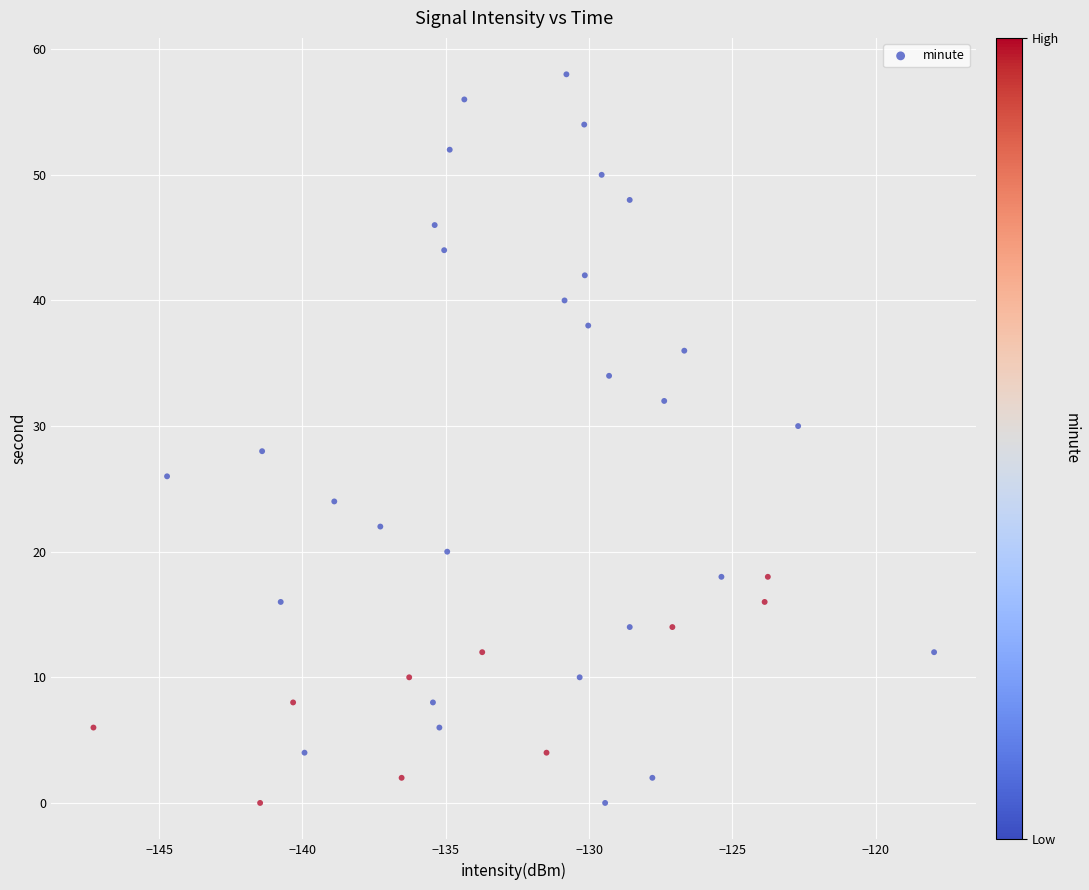

What is the range of Y values (max minus min)?

58